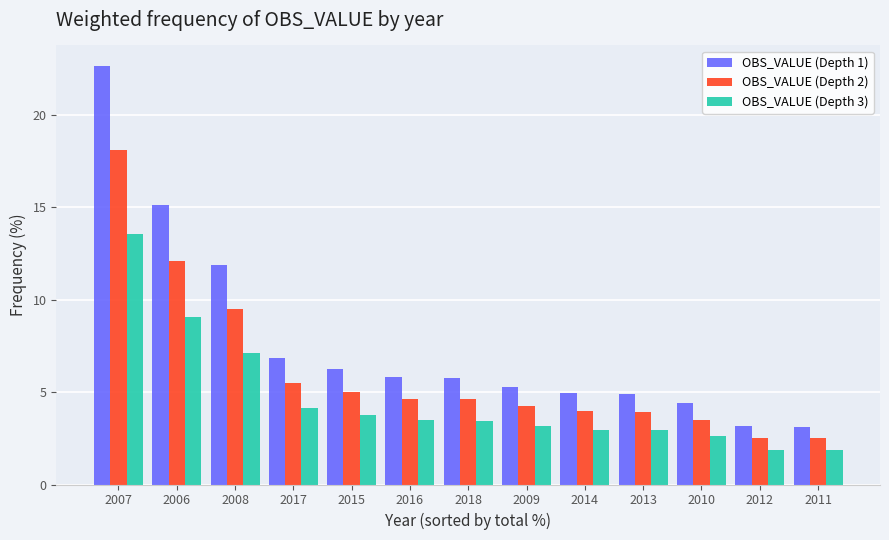

Between 2017 and 2018, which series saw the biggest shift?

OBS_VALUE (Depth 1)